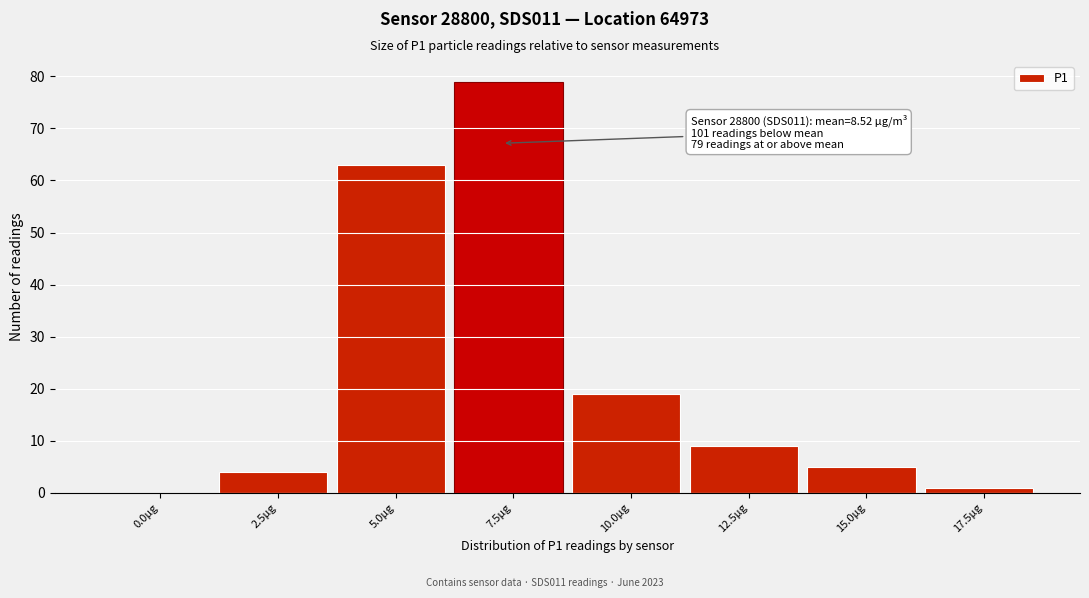

Reading left to right, extract all data points from this chart.

0.0µg=0	2.5µg=4	5.0µg=63	7.5µg=79	10.0µg=19	12.5µg=9	15.0µg=5	17.5µg=1